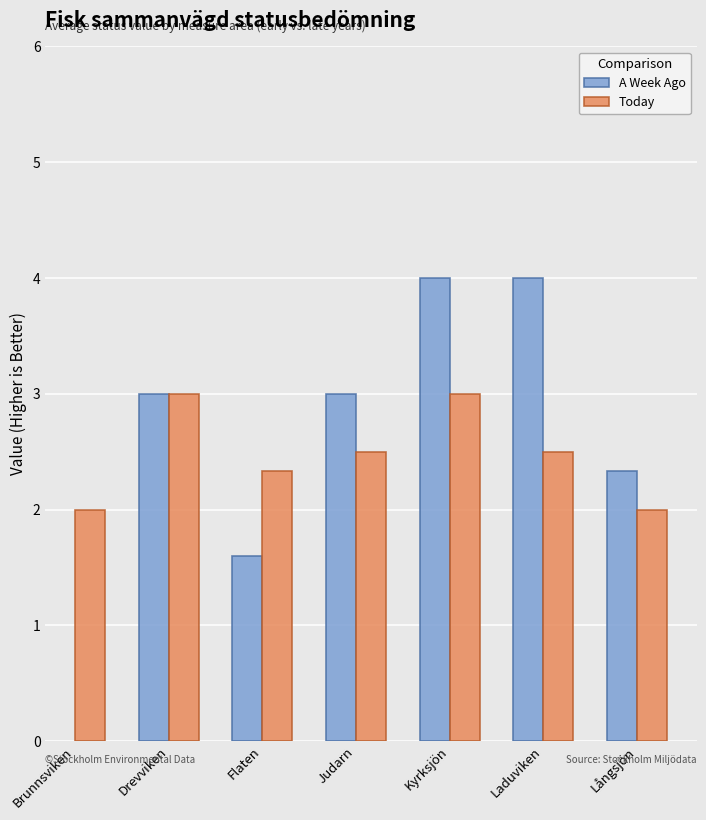

What is the highest value of the Today series?

3.0